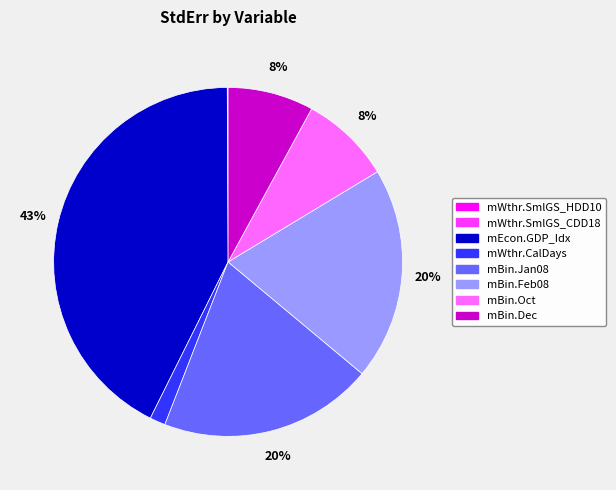

Does mBin.Dec represent more than half of the total?

No